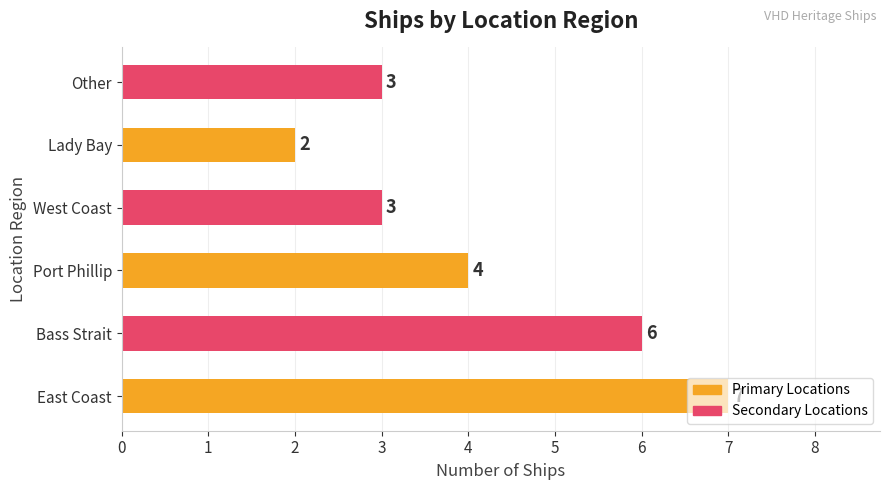

How many values are between 3 and 6?

4